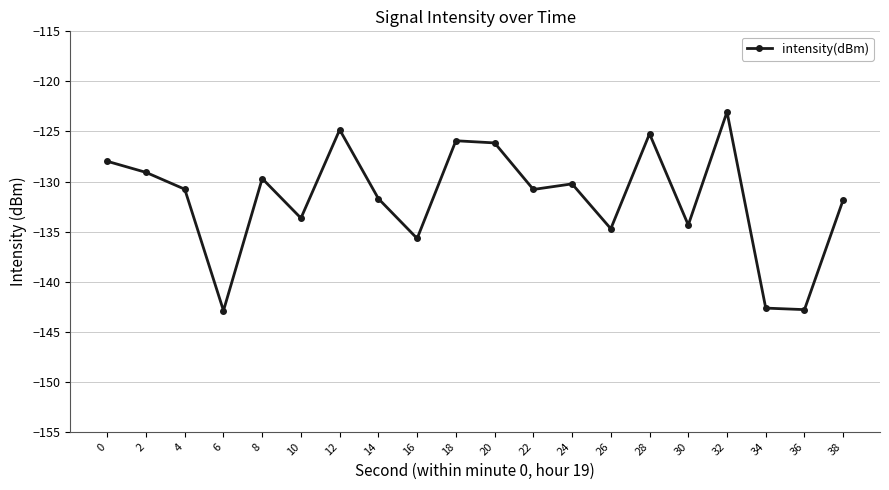

What is the difference between the second highest and minimum values?

18.1